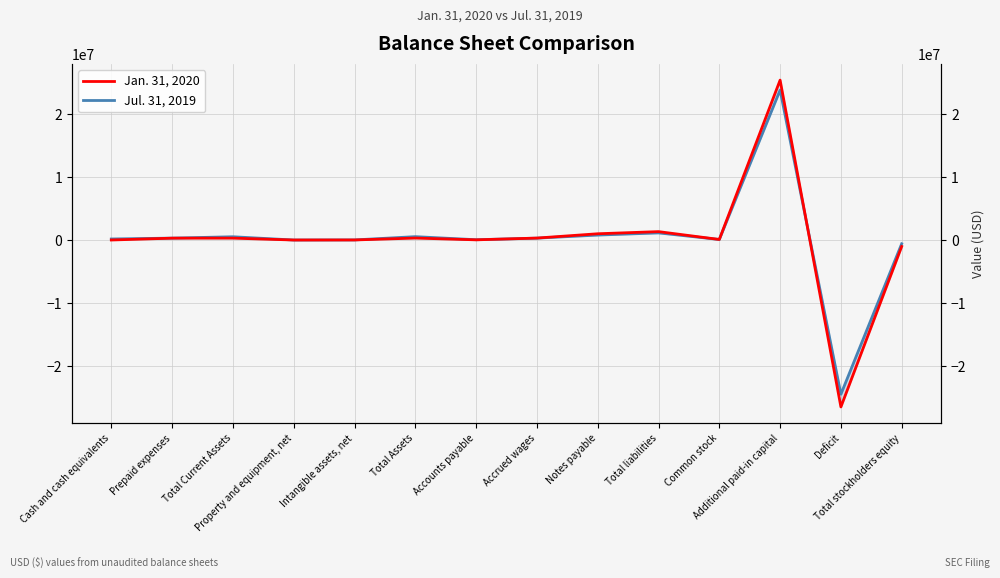

Which series has the widest spread of values?

Jan. 31, 2020